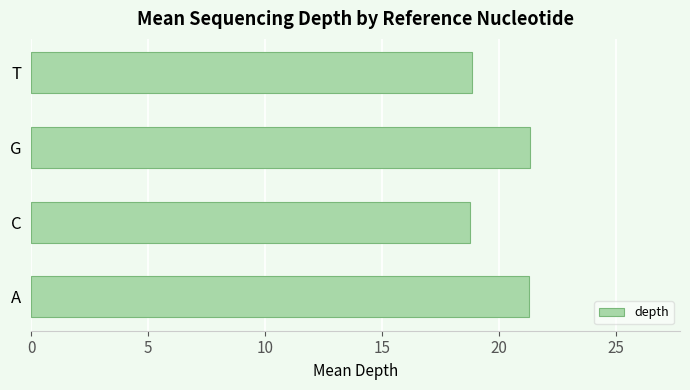

Is it true that the value at G is 21.3?

True